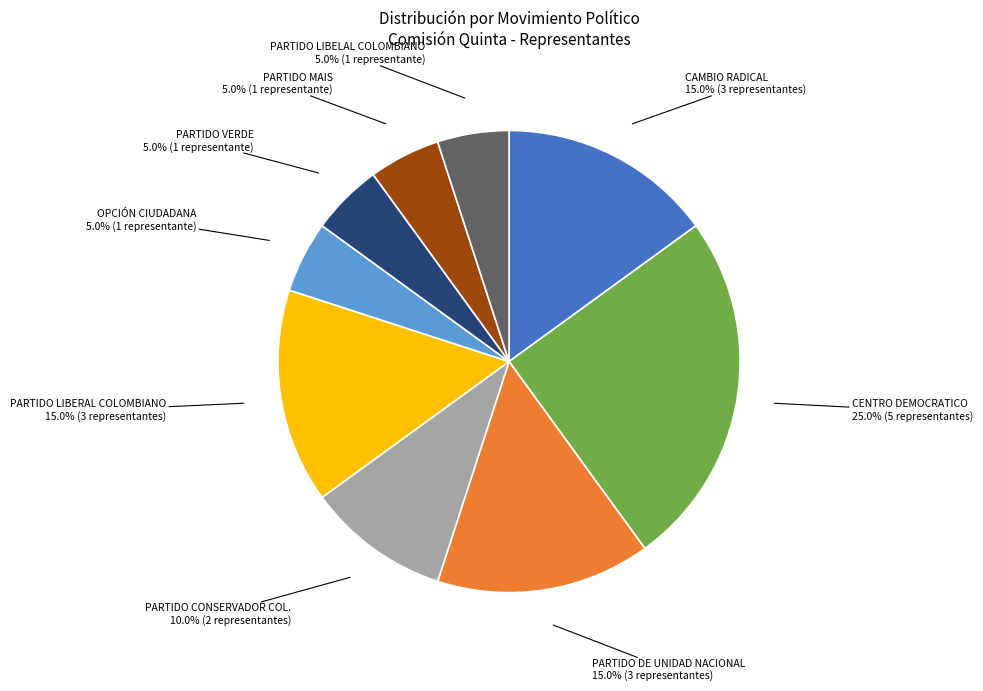

Is there a majority slice in this chart?

No